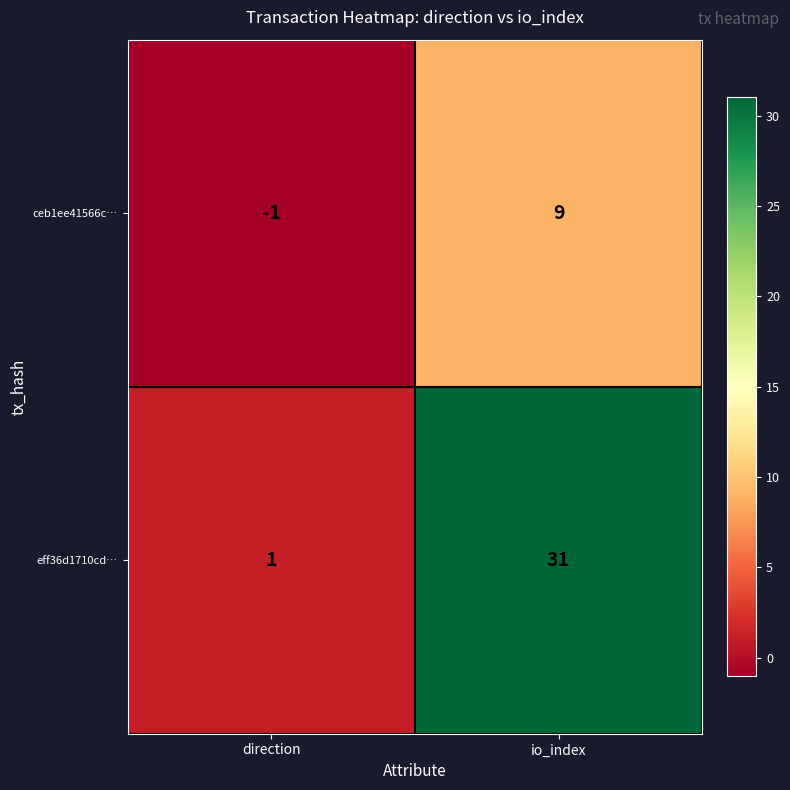

What is the sum of all eff36d1710cd… values?

32